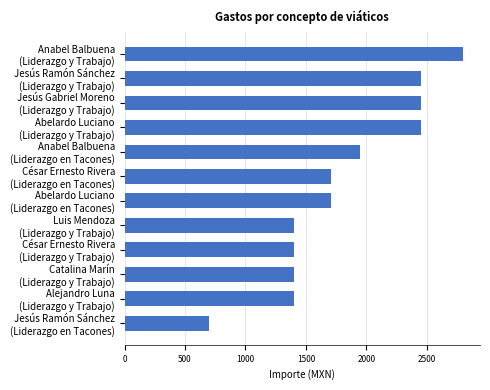

Reading top to bottom, transcribe all the data shown in this chart.

2800	2451	2451	2451	1950	1707	1707	1400	1400	1400	1400	700